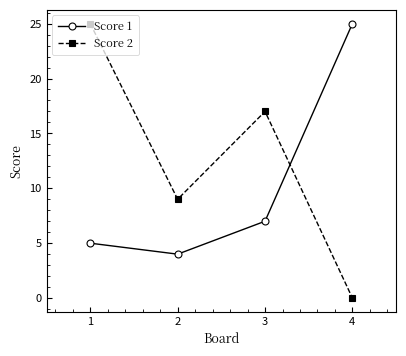

How many values in the Score 2 series are below 17?

2